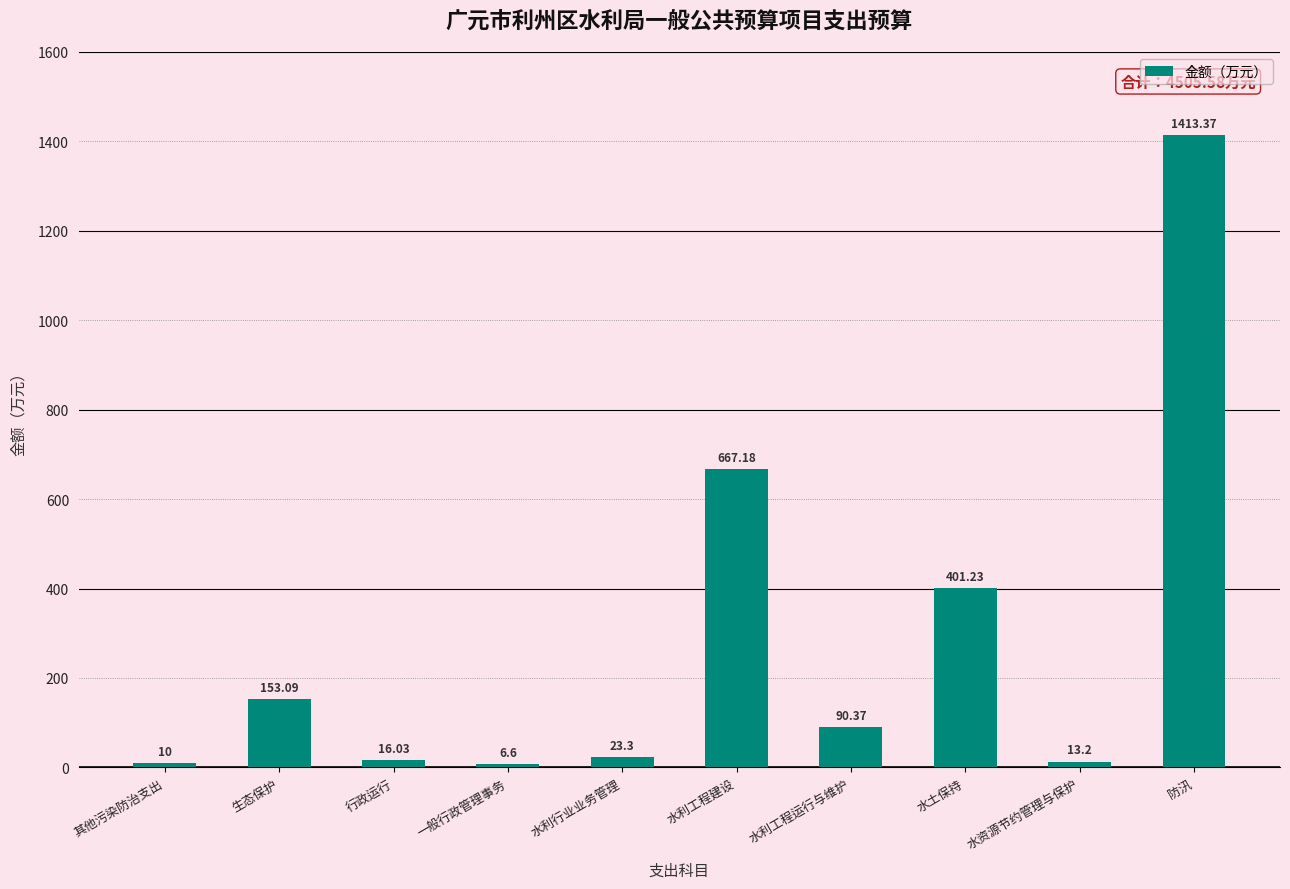

What is the change in value from 水利行业业务管理 to 水土保持?

+377.9